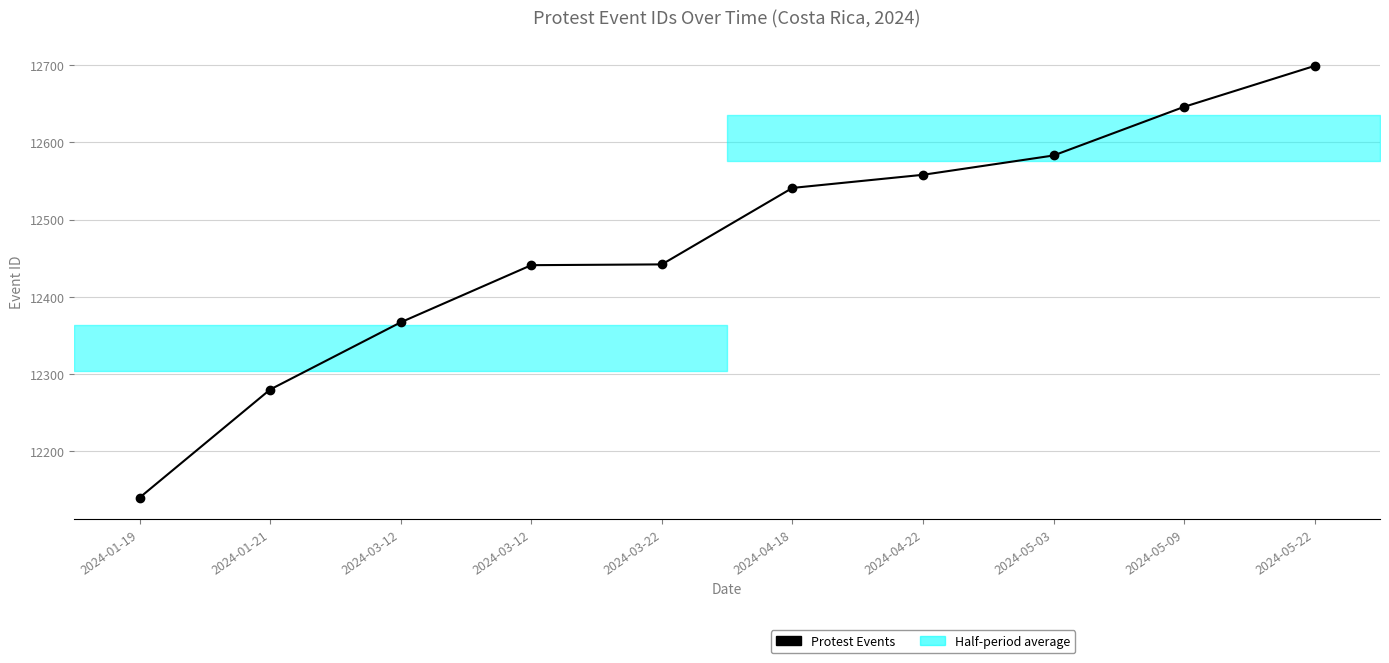

Reading left to right, what are all the values shown in this chart?

12140	12280	12367	12441	12442	12541	12558	12583	12646	12699